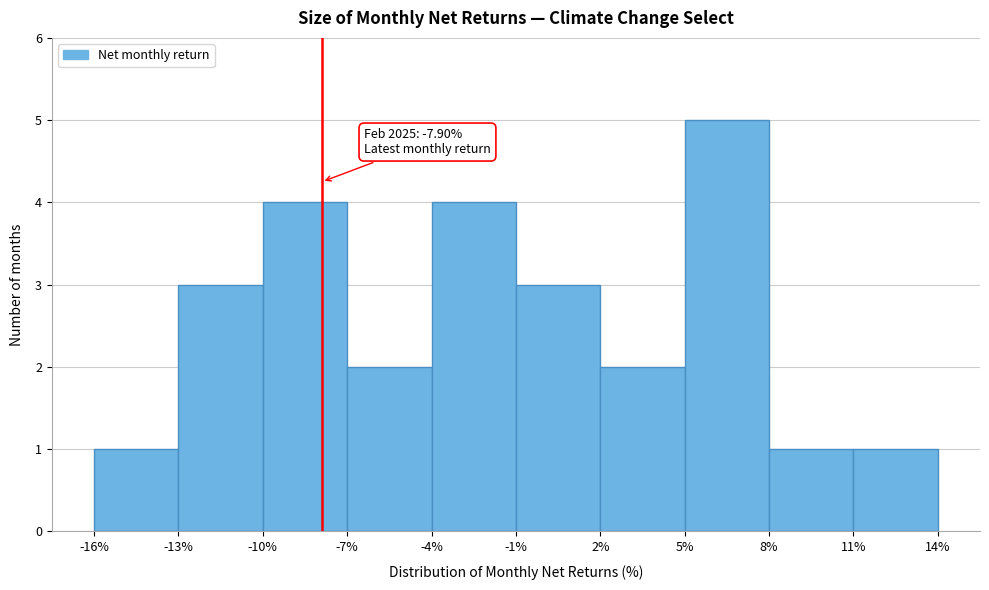

Over which range of the x-axis is the bar tallest?

5% to 8%